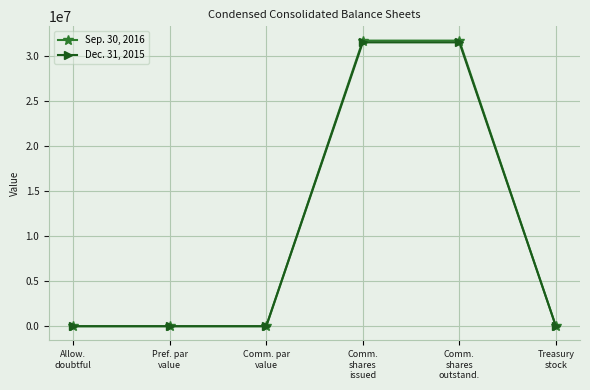

Read the Sep. 30, 2016 value at Comm. par
value.

0.1